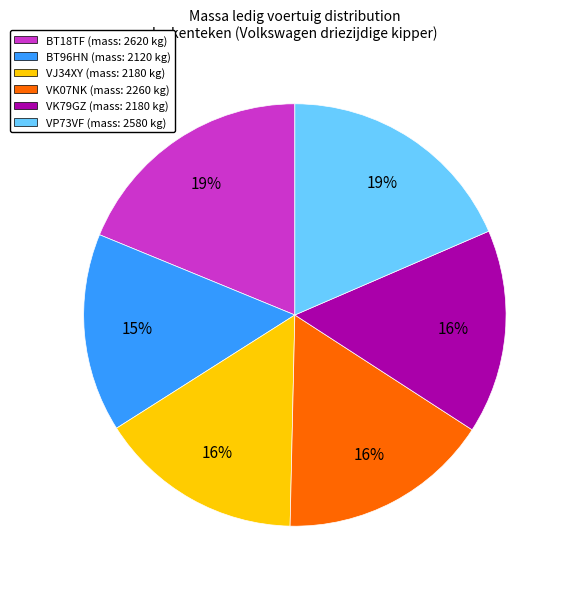

Between VP73VF and VK79GZ, which is larger?

VP73VF